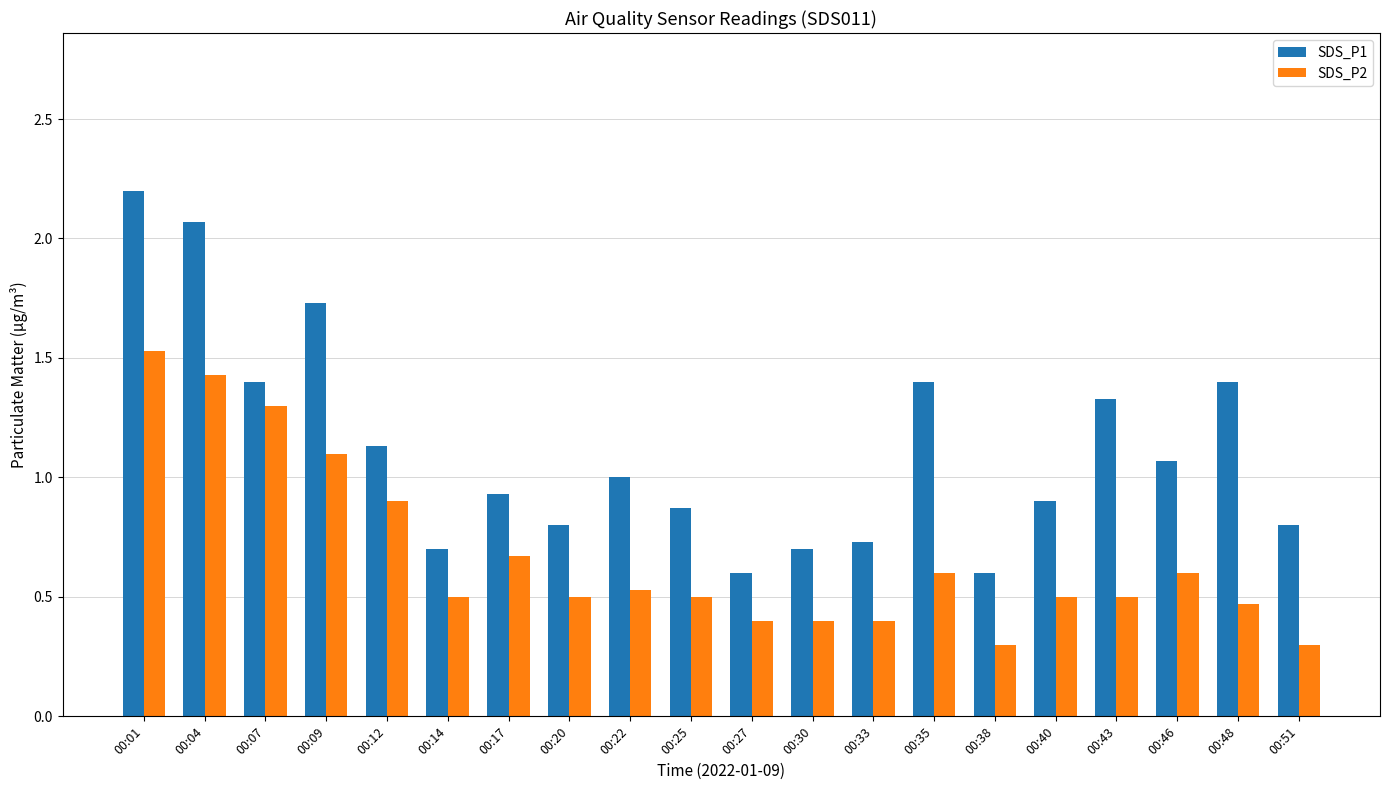

Which category has the highest value across all series?

00:01